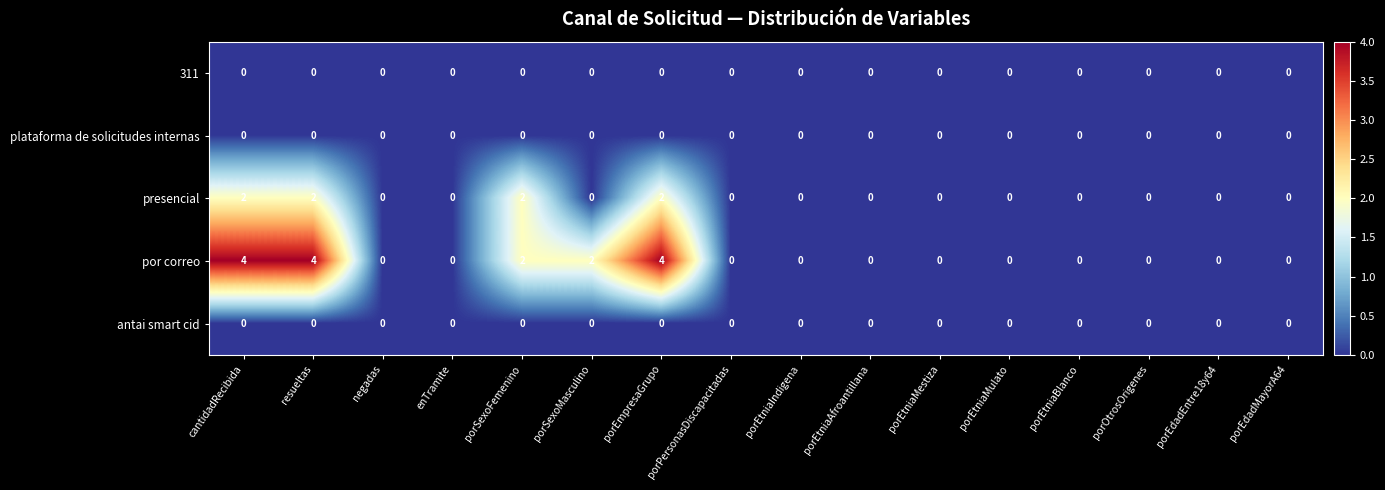

What is the sum of all por correo values?

16